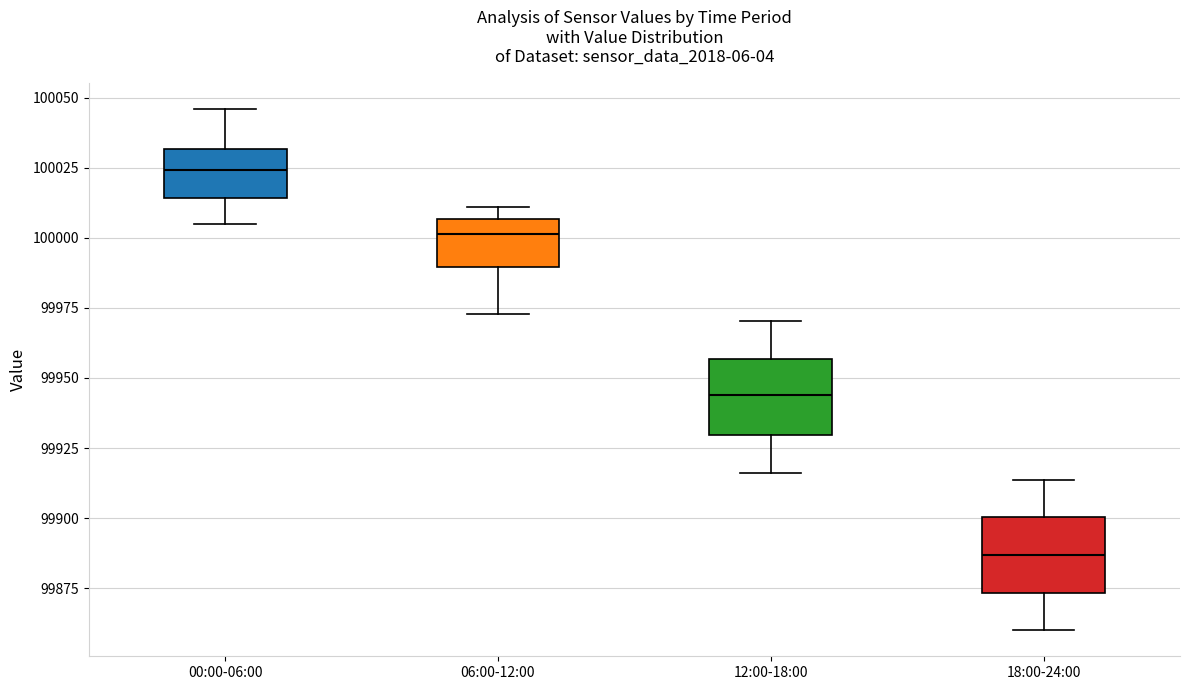

Reading left to right, read every box against the y-axis: the position of its median line, the range the box covers, and the ends of its whiskers. The values are not printed on the chart, so give them approximately, as read against the axis.

00:00-06:00: median 100025, box 100015 to 100030, whiskers 100005 to 100045
06:00-12:00: median 100000, box 99990 to 100005, whiskers 99975 to 100010
12:00-18:00: median 99945, box 99930 to 99955, whiskers 99915 to 99970
18:00-24:00: median 99885, box 99875 to 99900, whiskers 99860 to 99915